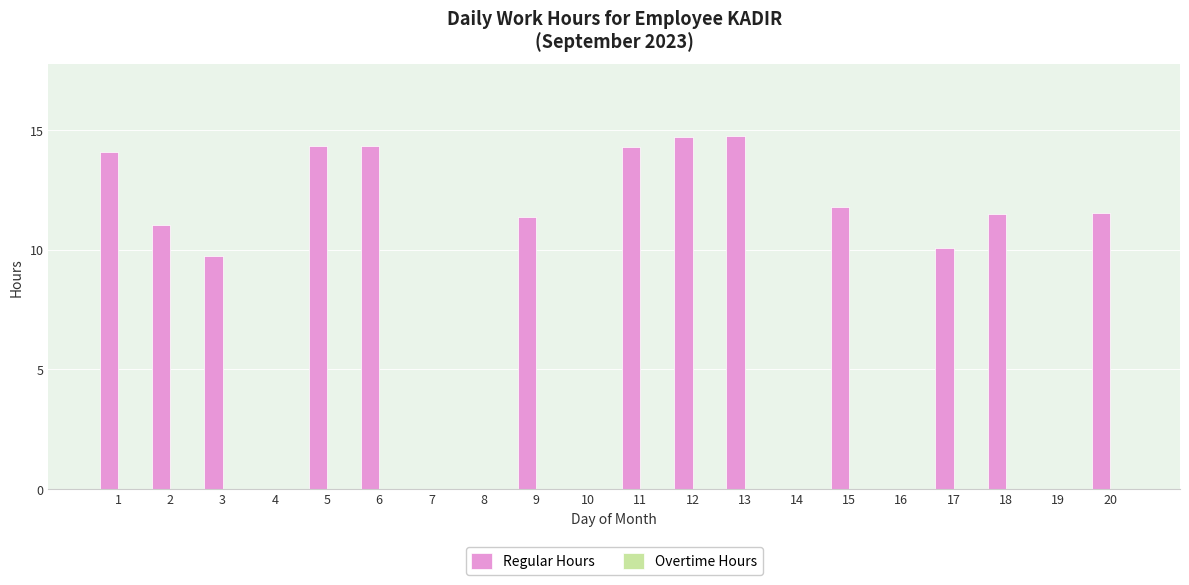

How many distinct data groups are displayed?

1